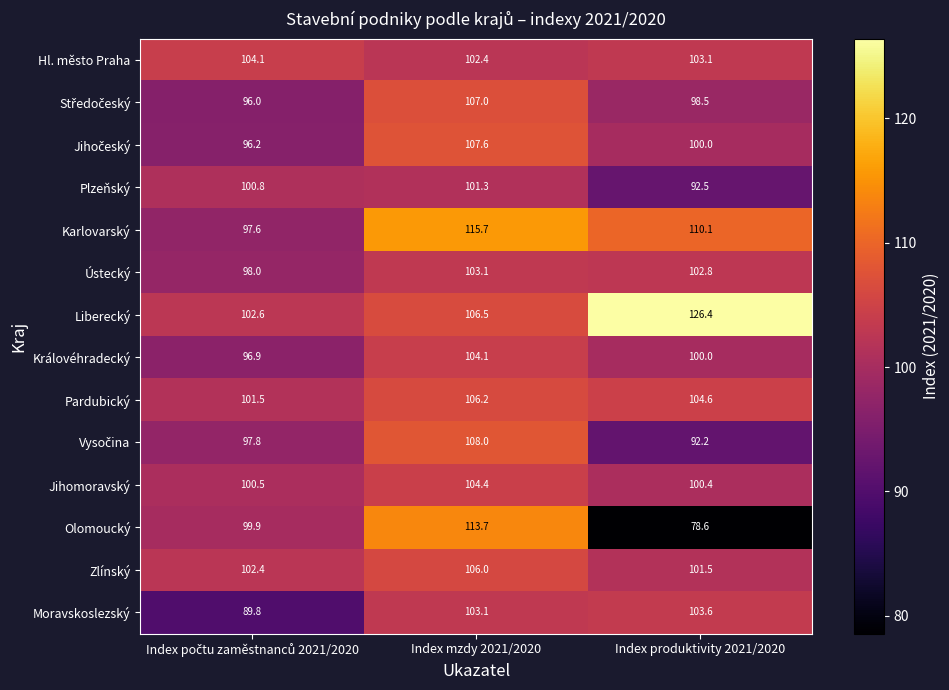

Which series has the widest spread of values?

Olomoucký